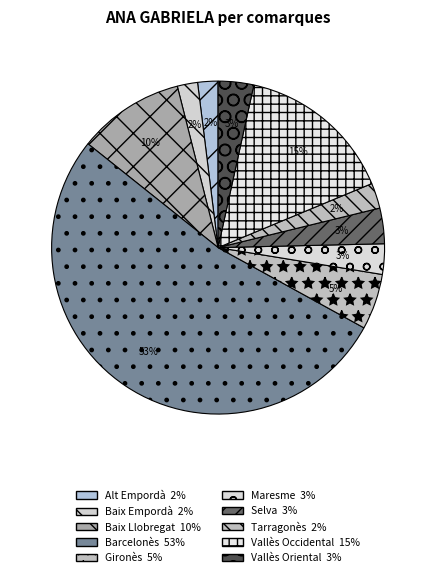

To the nearest percent, what percentage of the pie is Gironès?

5%